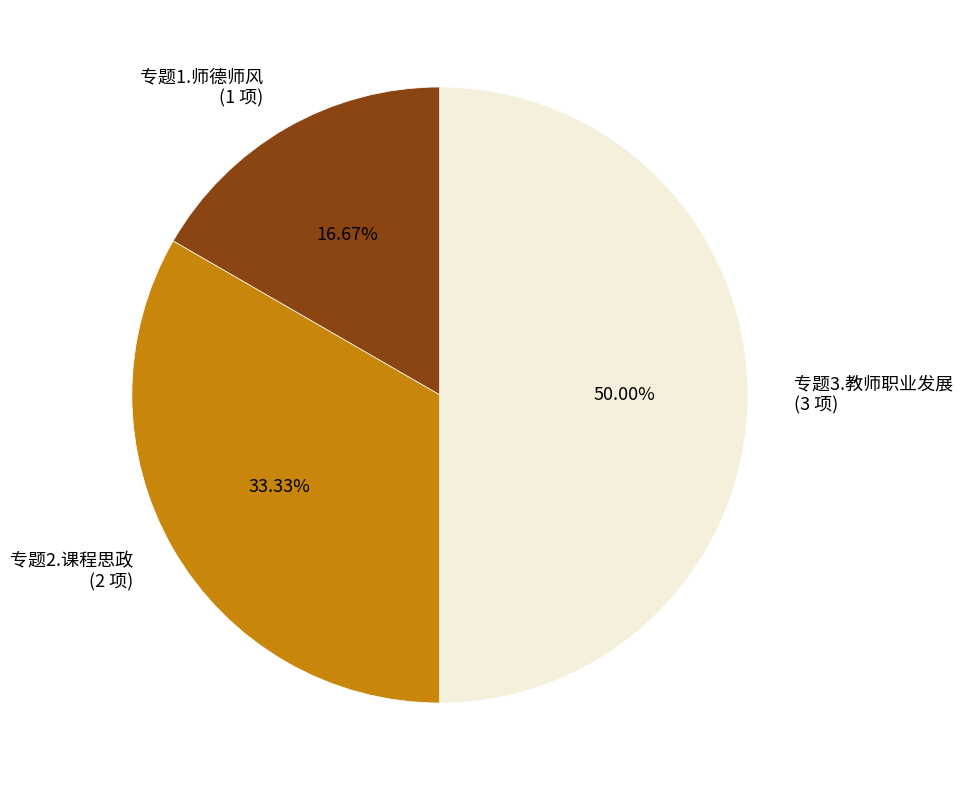

The 专题2.课程思政 slice represents 33% of the pie. True or false?

True